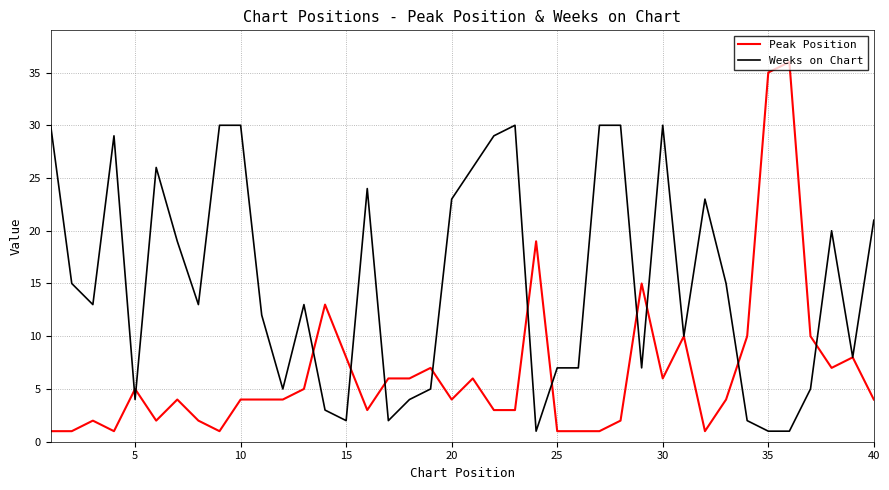

List the series in order of their overall mean, lowest first.

Peak Position, Weeks on Chart